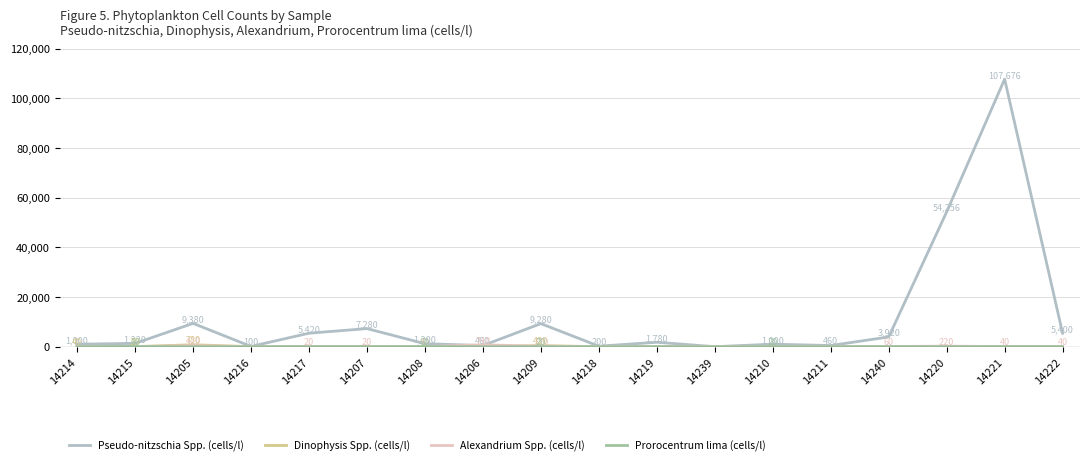

At which category is the sum across all series the highest?

14221